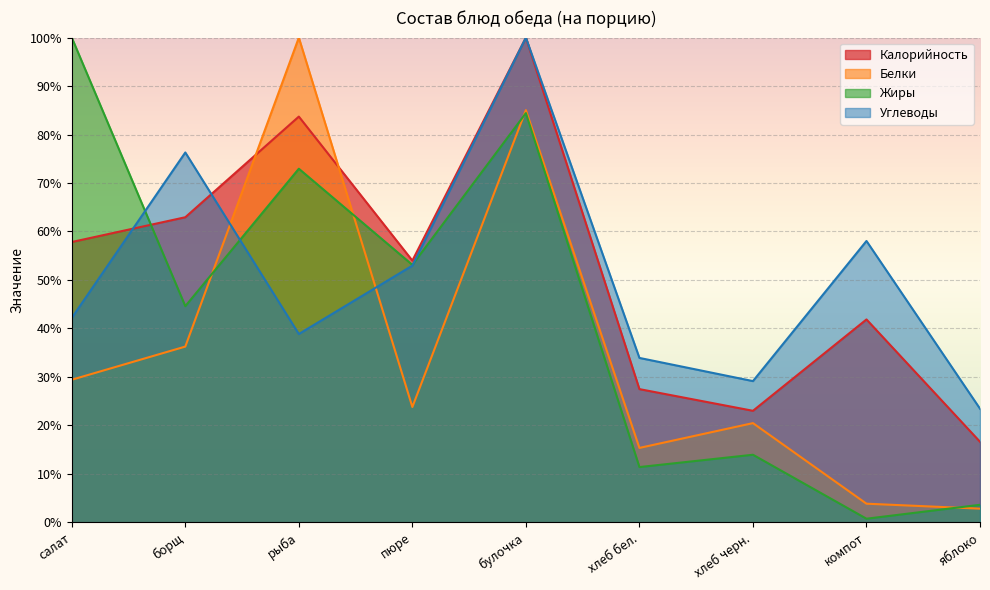

Reading right to left, extract all data points from this chart.

Калорийность: 16.6	41.9	23.0	27.5	100.0	54.0	83.7	62.9	57.8
Белки: 2.8	3.8	20.5	15.3	85.0	23.8	100.0	36.3	29.4
Жиры: 3.6	0.7	13.9	11.4	84.4	53.1	73.0	44.6	100.0
Углеводы: 23.4	58.0	29.1	33.9	100.0	53.0	38.8	76.3	42.2